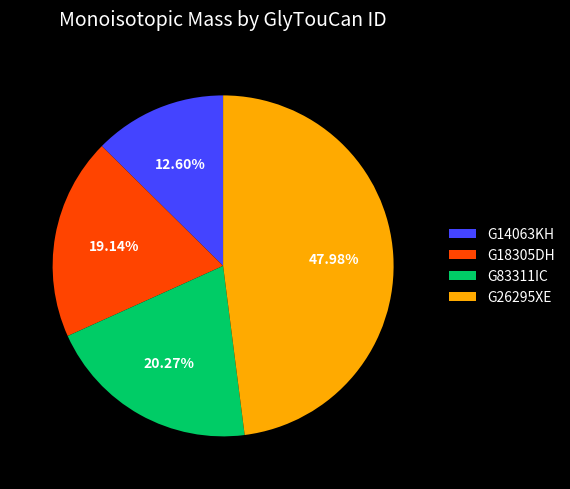

Count the number of slices in the pie.

4